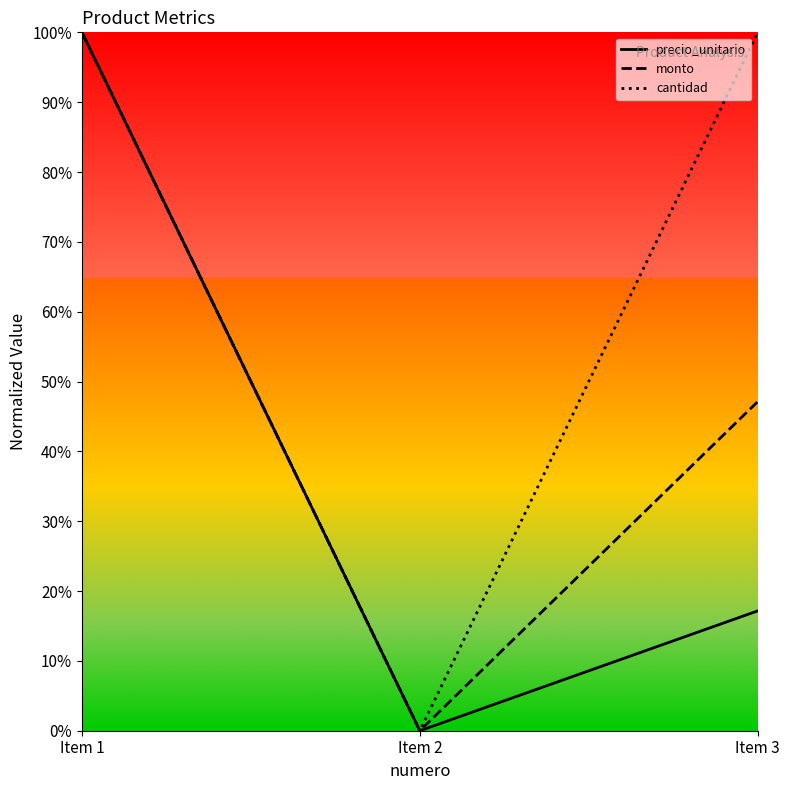

Reading left to right, extract all data points from this chart.

precio_unitario: Item 1=1.0	Item 2=0.0	Item 3=0.2
monto: Item 1=1.0	Item 2=0.0	Item 3=0.5
cantidad: Item 1=1.0	Item 2=0.0	Item 3=1.0